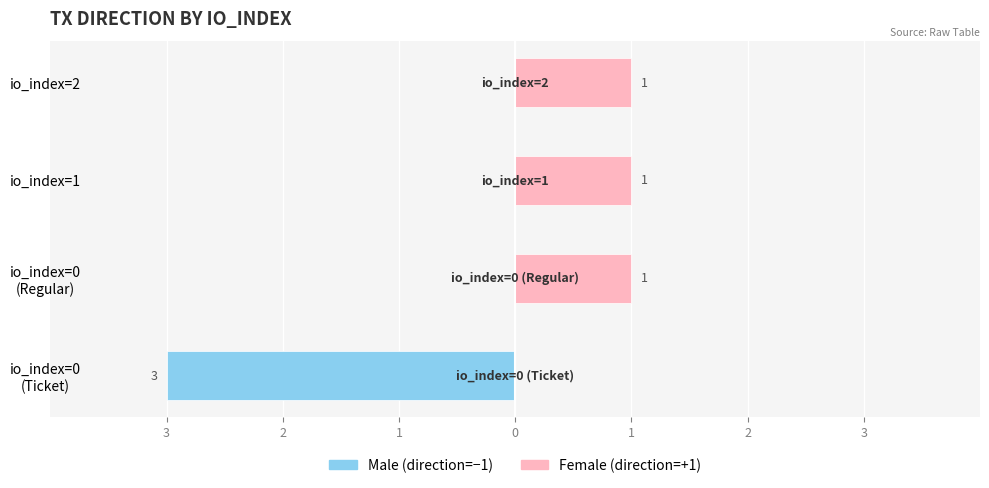

True or false: Female (direction=+1) has a value of 1 at io_index=0 (Regular).

True